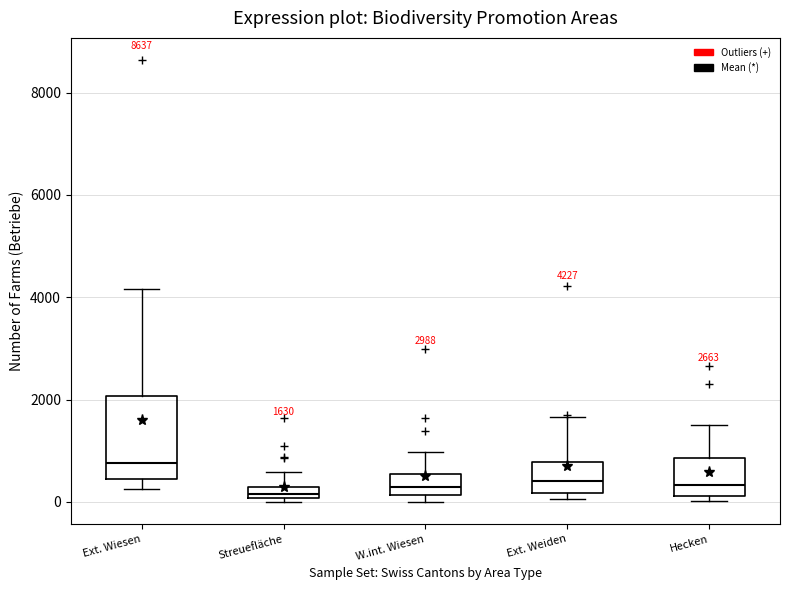

Which box's median line is the highest?

Ext. Wiesen